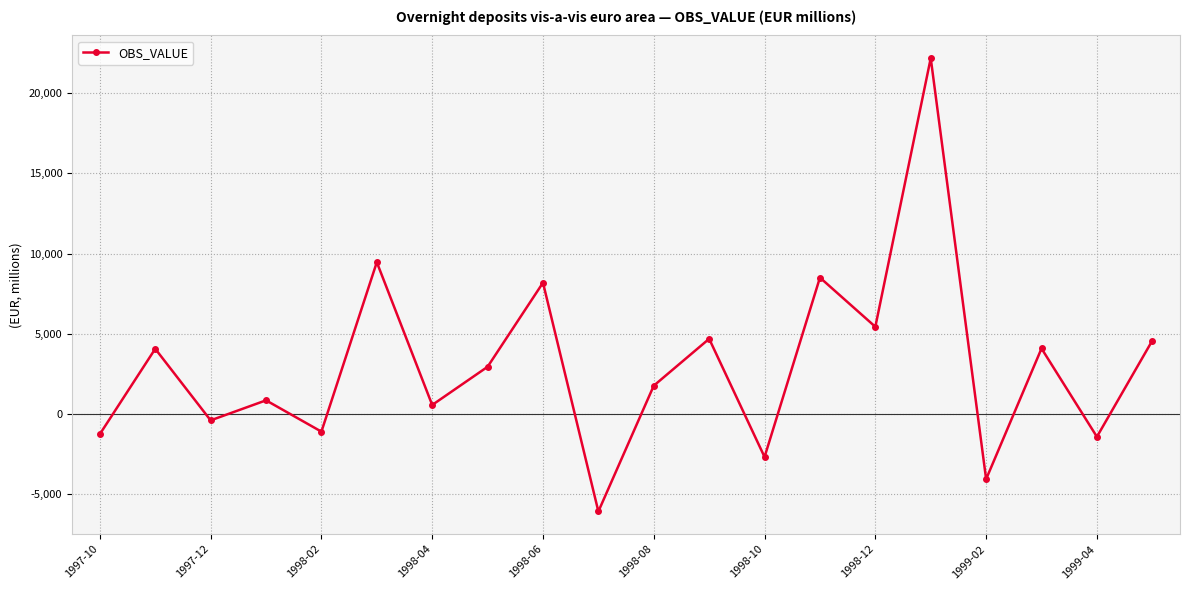

What is the value of the 15th point from the left?

5443.1